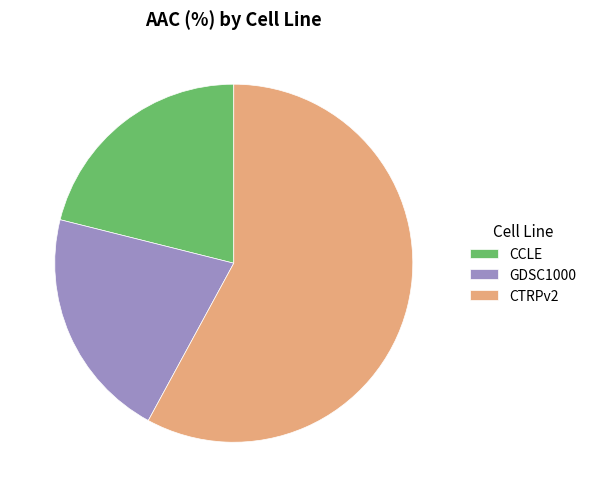

Is the sum of GDSC1000 and CTRPv2 greater than half?

Yes